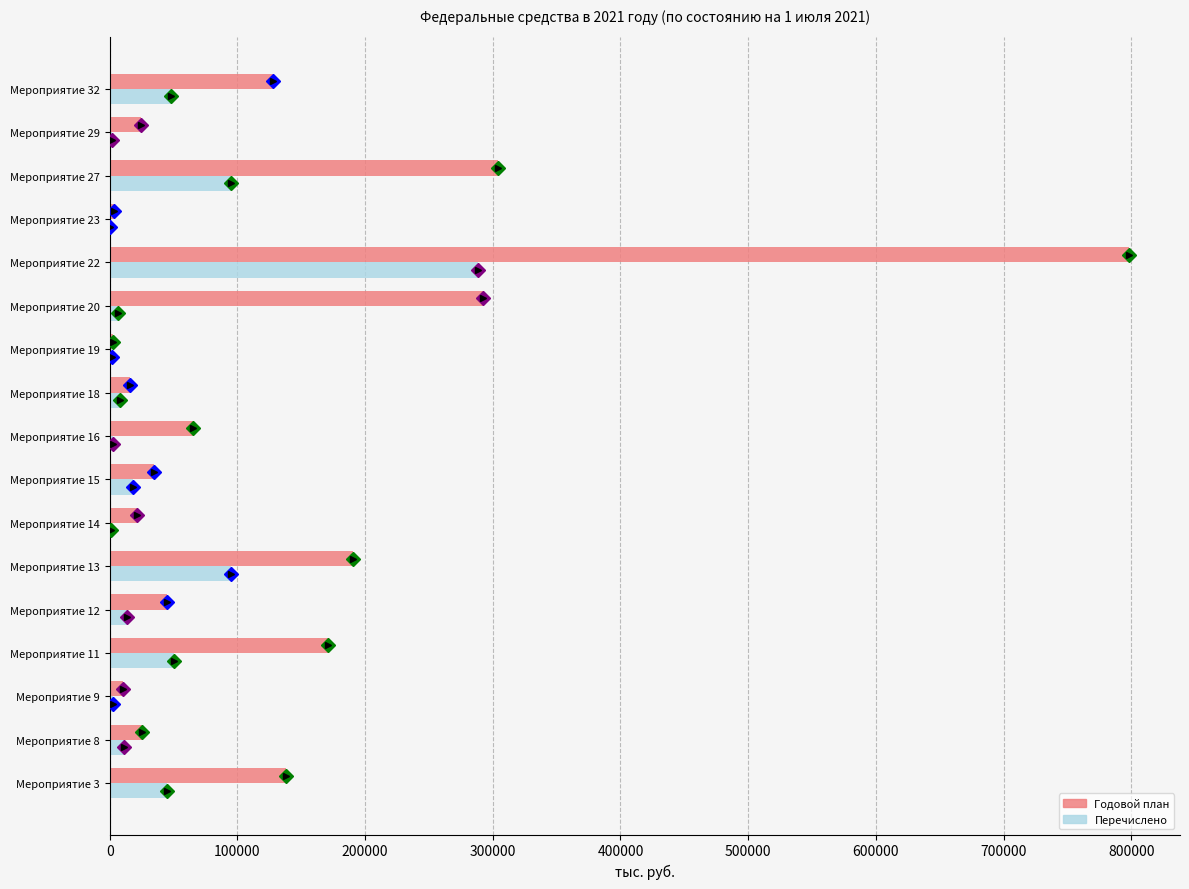

What is the greatest value displayed?

798263.3